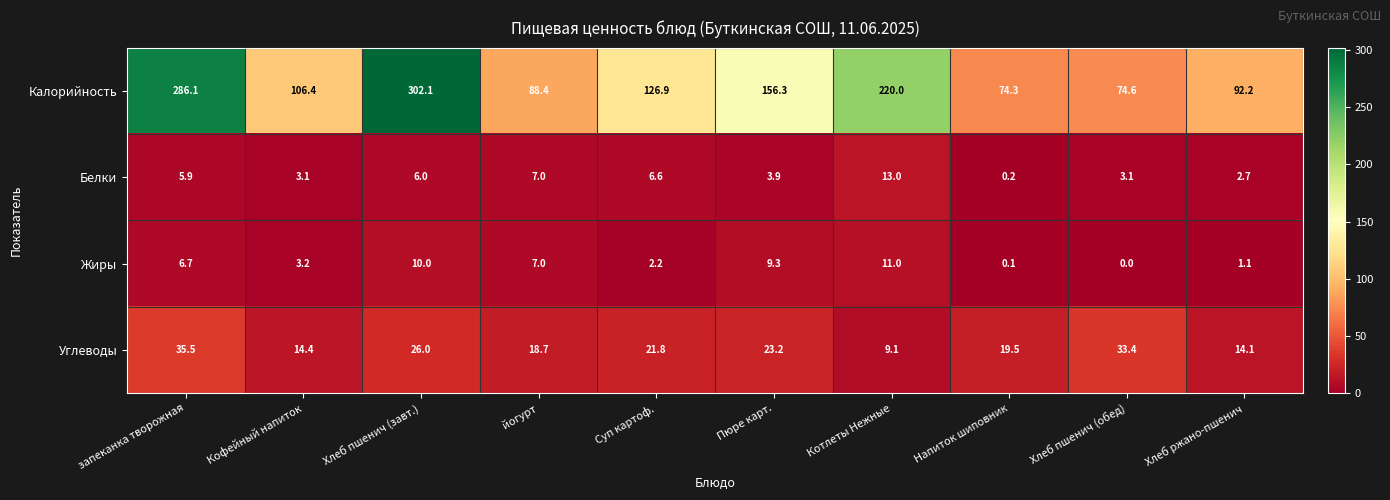

Between Кофейный напиток and Суп картоф., which series saw the biggest shift?

Калорийность